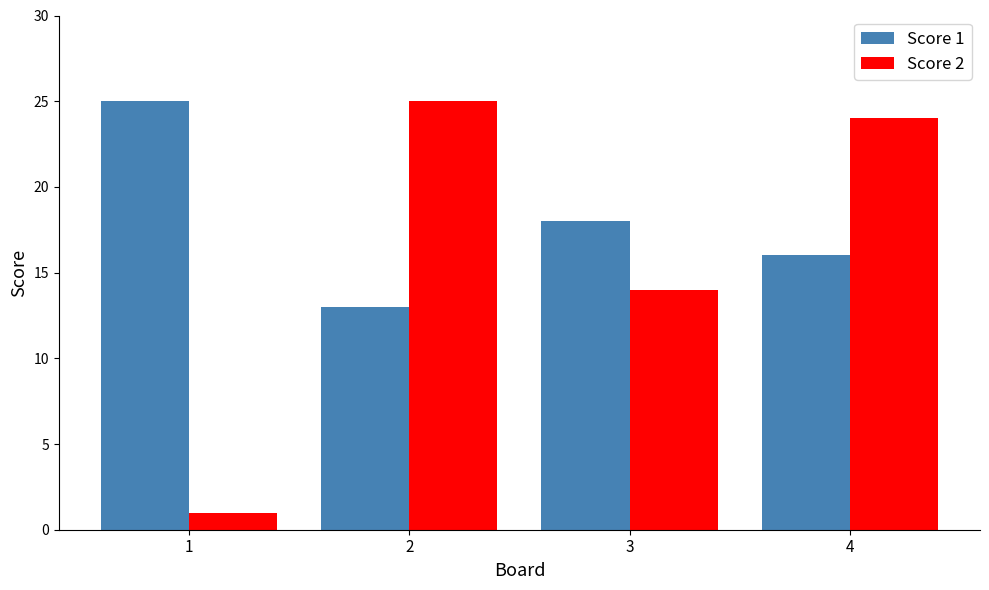

What is the difference between the Score 2 values at 1 and 3?

13